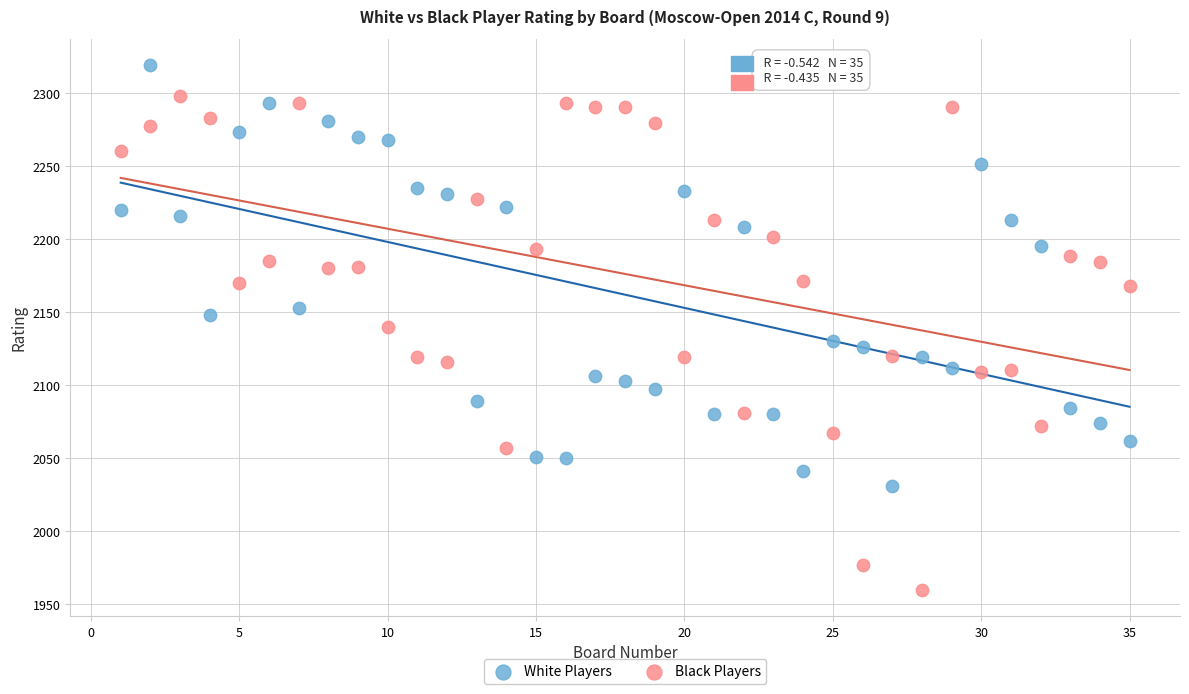

Which series contains the highest Y value?

White Players